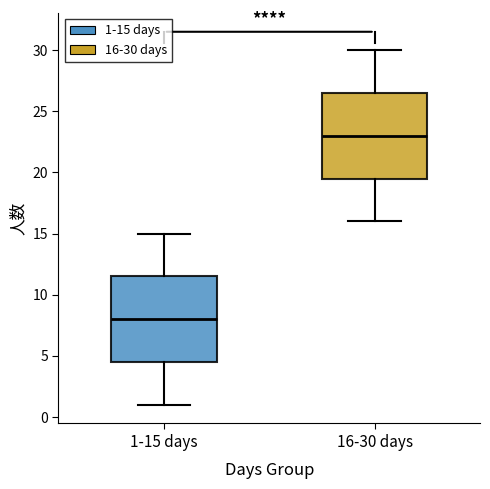

Where is the upper edge of the box for 1-15 days on the y-axis? The values are not printed on the chart, so give them approximately, as read against the axis.

11.5